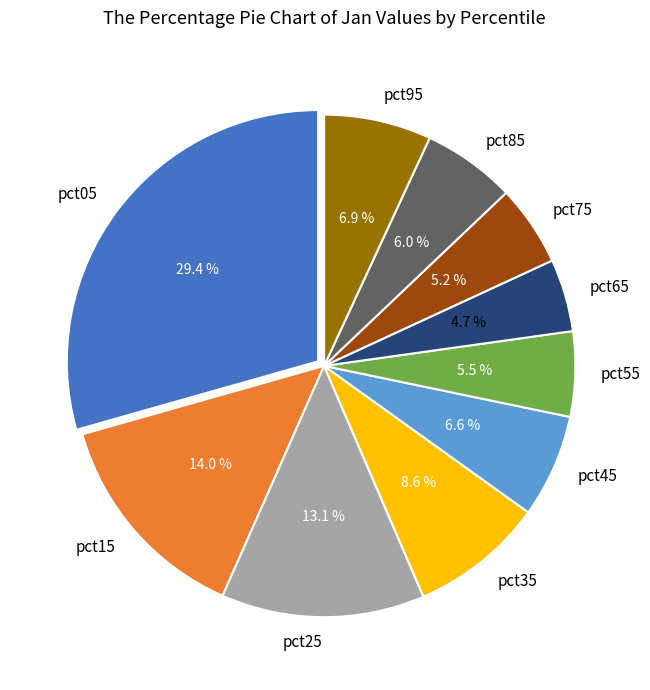

Is it true that pct75 is 13% of the pie?

False